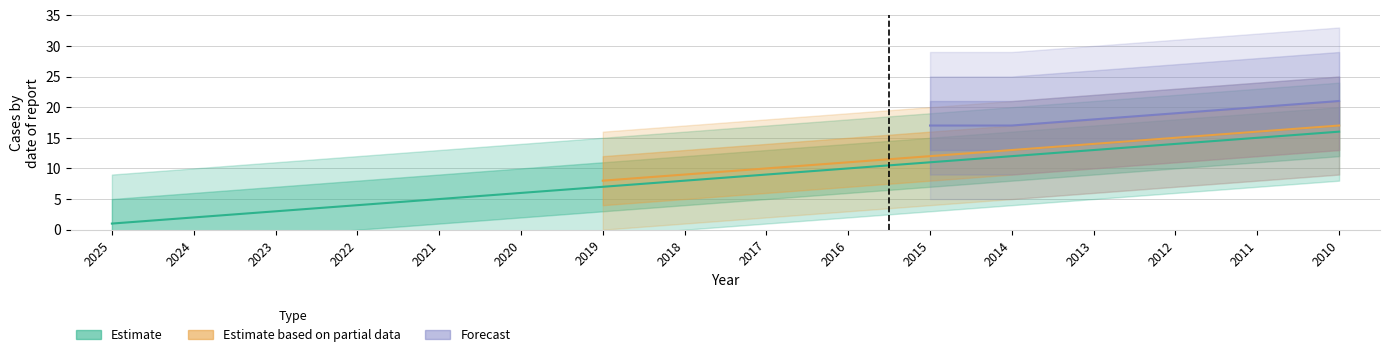

Does the chart display data point markers on the line(s)?

No